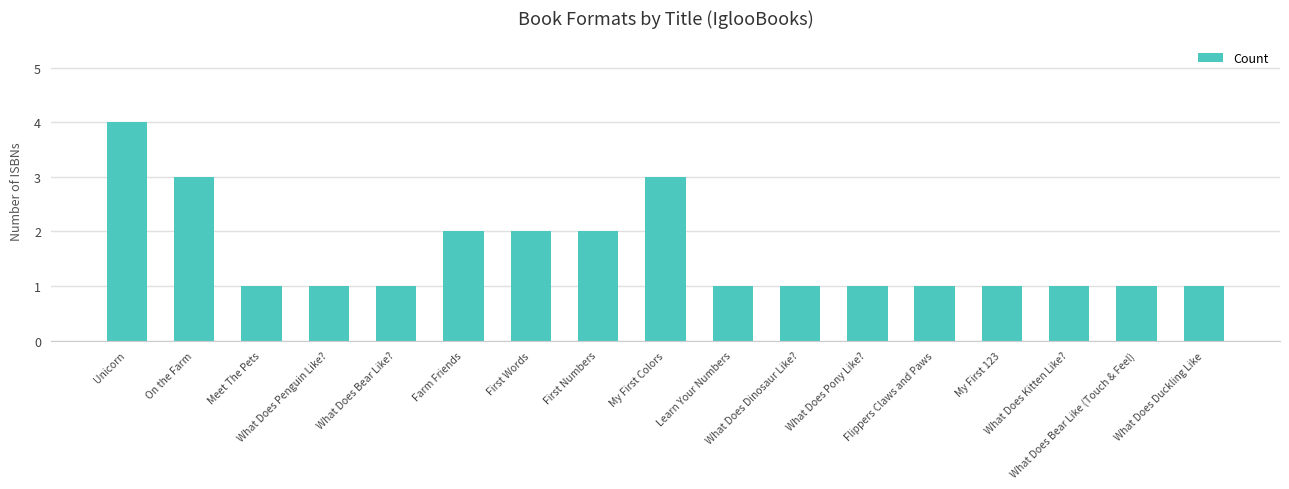

What is the greatest value displayed?

4